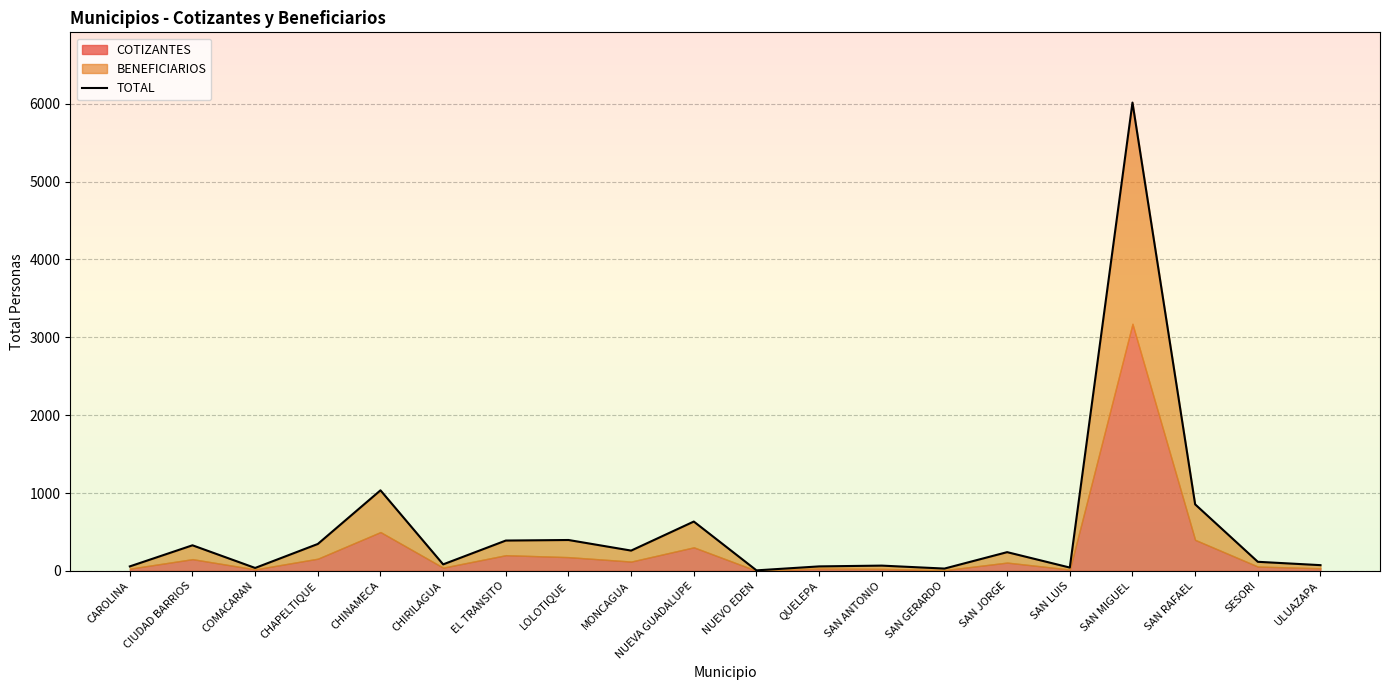

List the labels in order of value, largest first.

SAN MIGUEL, CHINAMECA, SAN RAFAEL, NUEVA GUADALUPE, LOLOTIQUE, EL TRANSITO, CHAPELTIQUE, CIUDAD BARRIOS, MONCAGUA, SAN JORGE, SESORI, CHIRILAGUA, ULUAZAPA, SAN ANTONIO, CAROLINA, QUELEPA, SAN LUIS, COMACARAN, SAN GERARDO, NUEVO EDEN